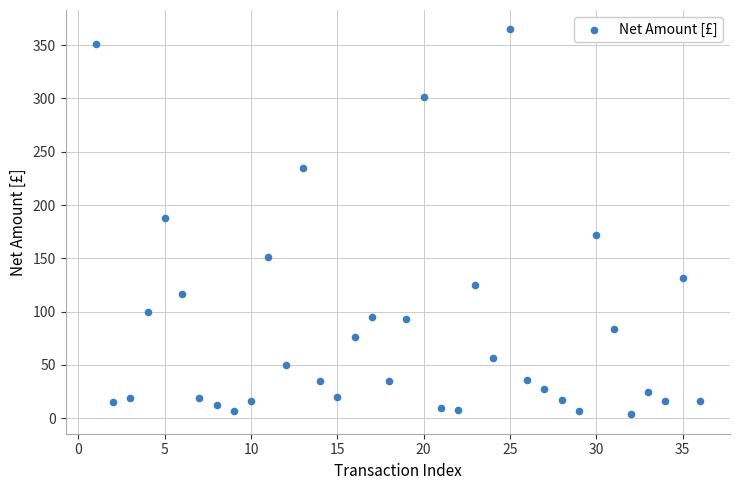

What is the range of Y values (max minus min)?

361.5